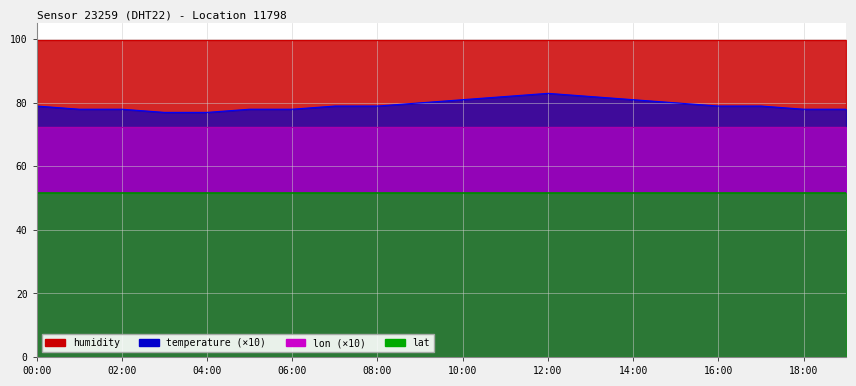

What is the value of the humidity point at the 20th from the left?

99.9